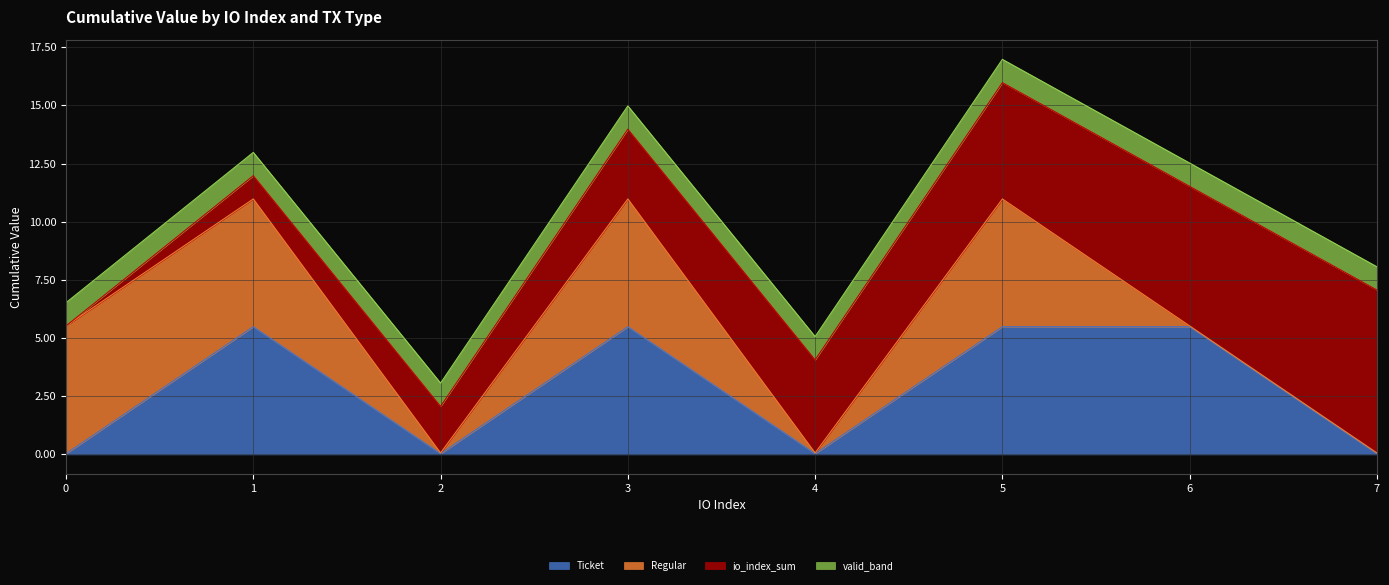

Which has a higher value, 7 or 0?

7